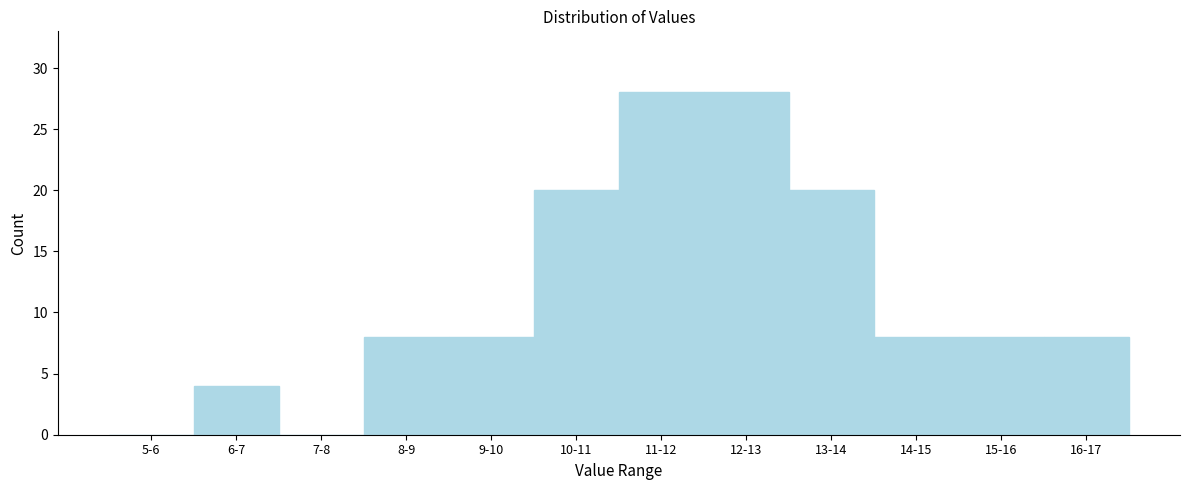

Reading left to right, list all the values displayed in this chart.

5-6=0	6-7=4	7-8=0	8-9=8	9-10=8	10-11=20	11-12=28	12-13=28	13-14=20	14-15=8	15-16=8	16-17=8